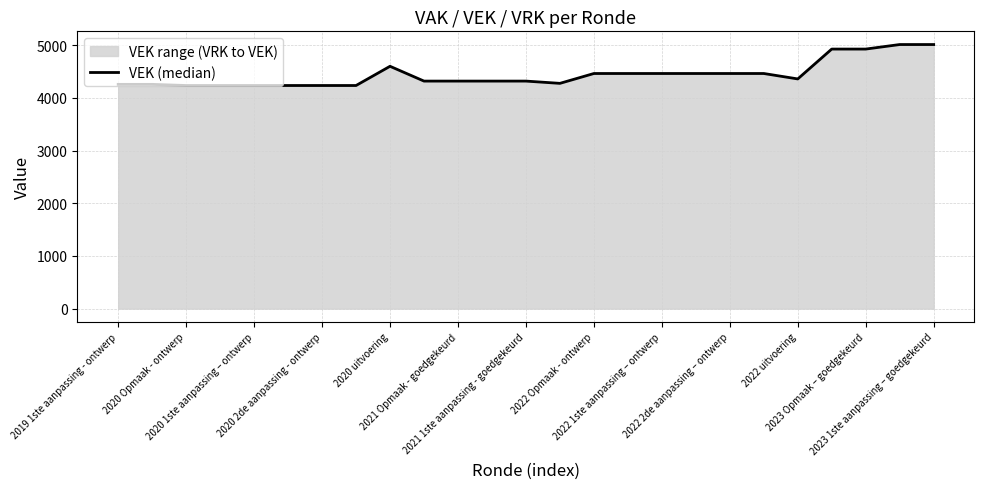

How many data points does each series have?

25